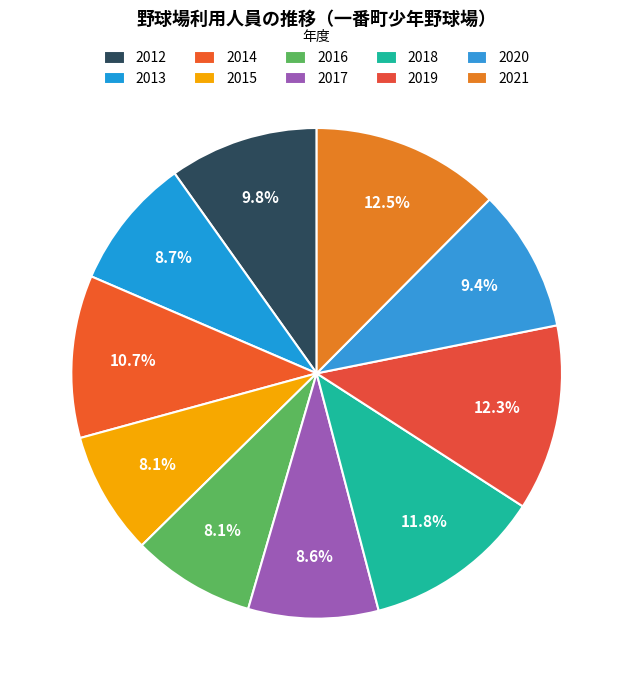

How many segments does this pie chart have?

10